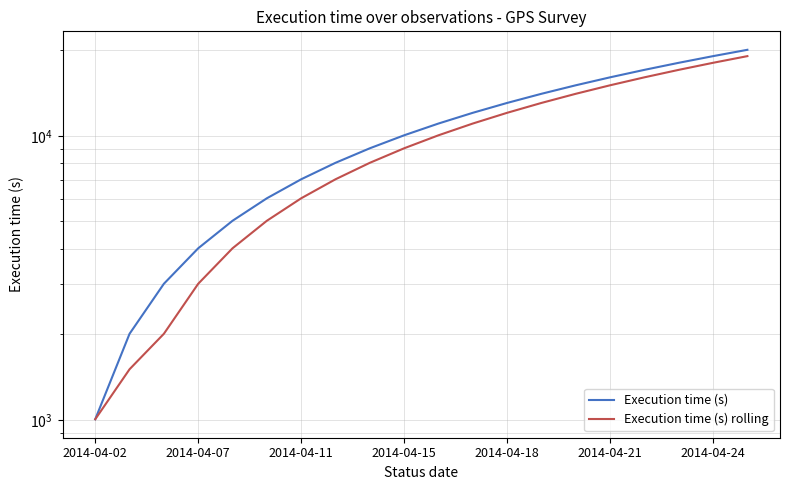

At how many categories does at least one series exceed 9648?

11